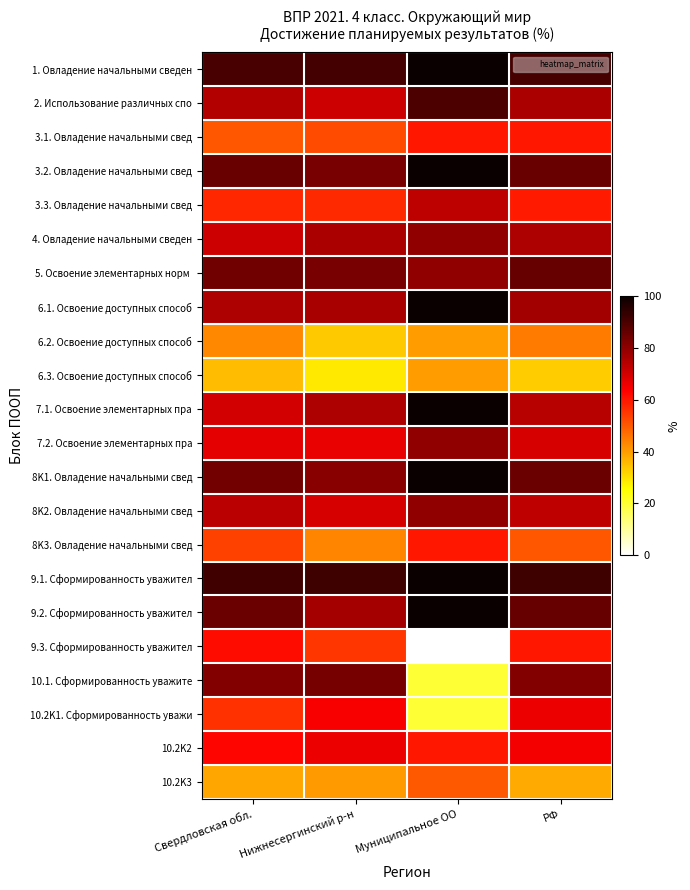

Which category has the lowest value across all series?

Муниципальное ОО